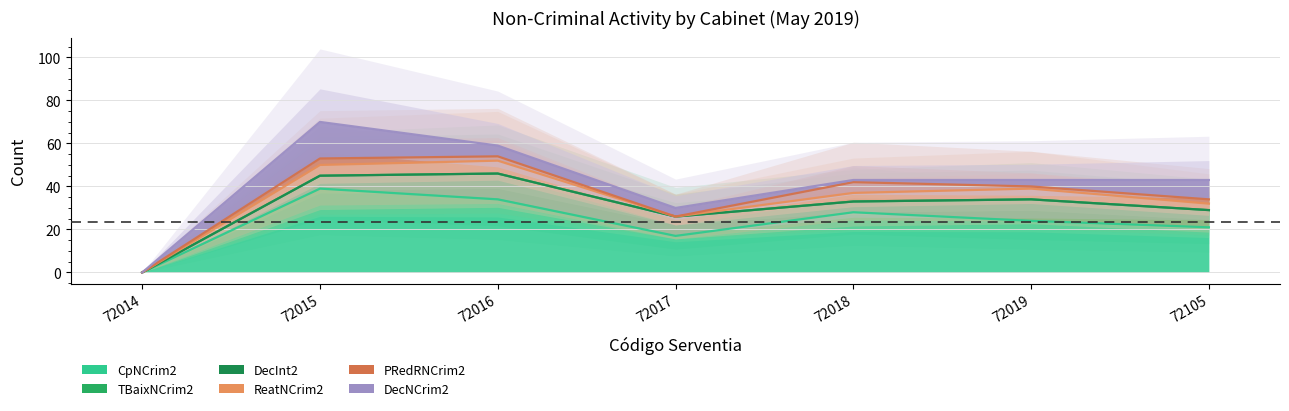

Which series ends up on top after the final intersection of ReatNCrim2 and DecNCrim2?

DecNCrim2